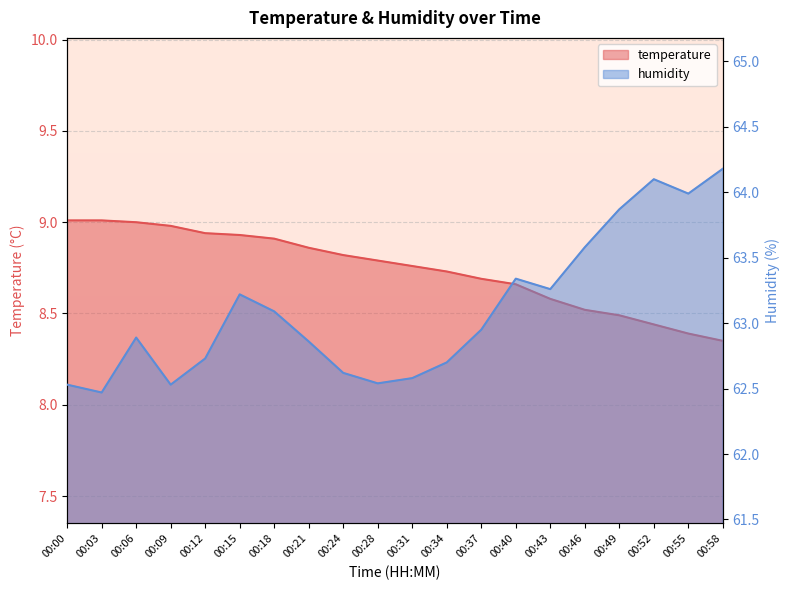

What is the difference between the maximum and minimum values in the temperature series?

0.7